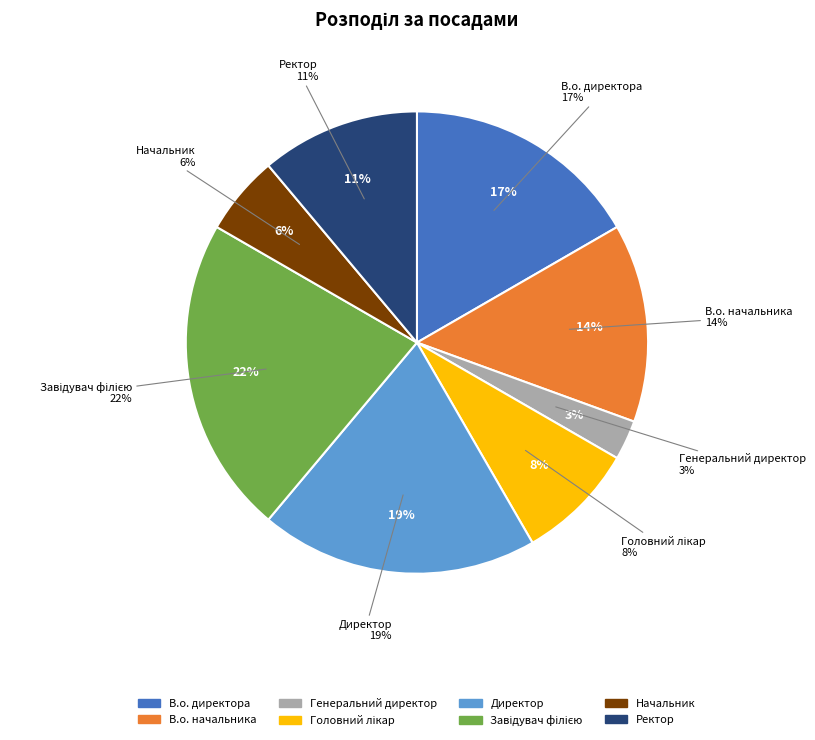

What is the largest slice in the pie chart?

Завідувач філією